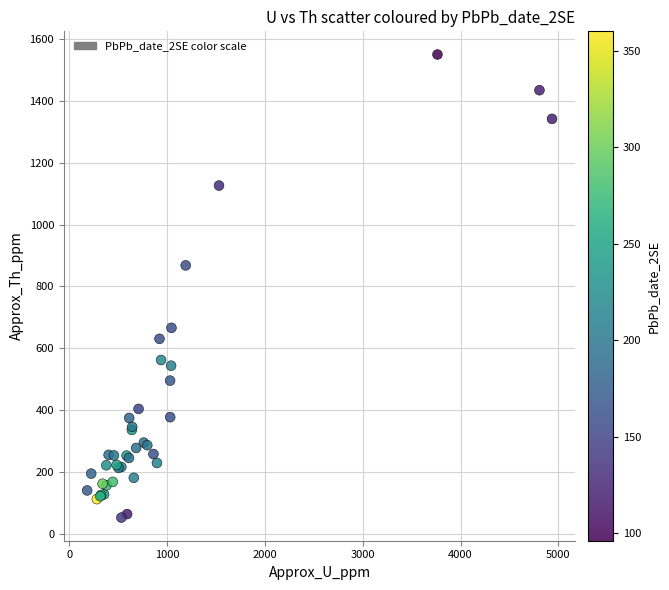

What Y value in the scatter plot is closest to 801?

868.2